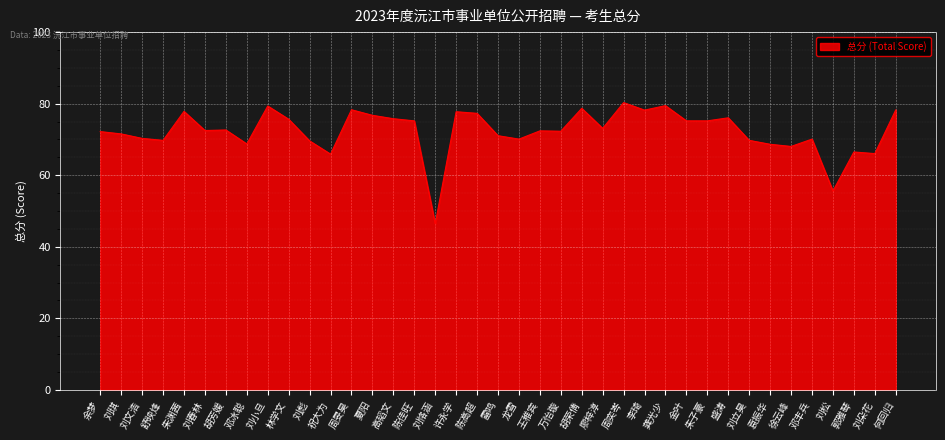

What is the difference between the maximum and minimum values?

33.9